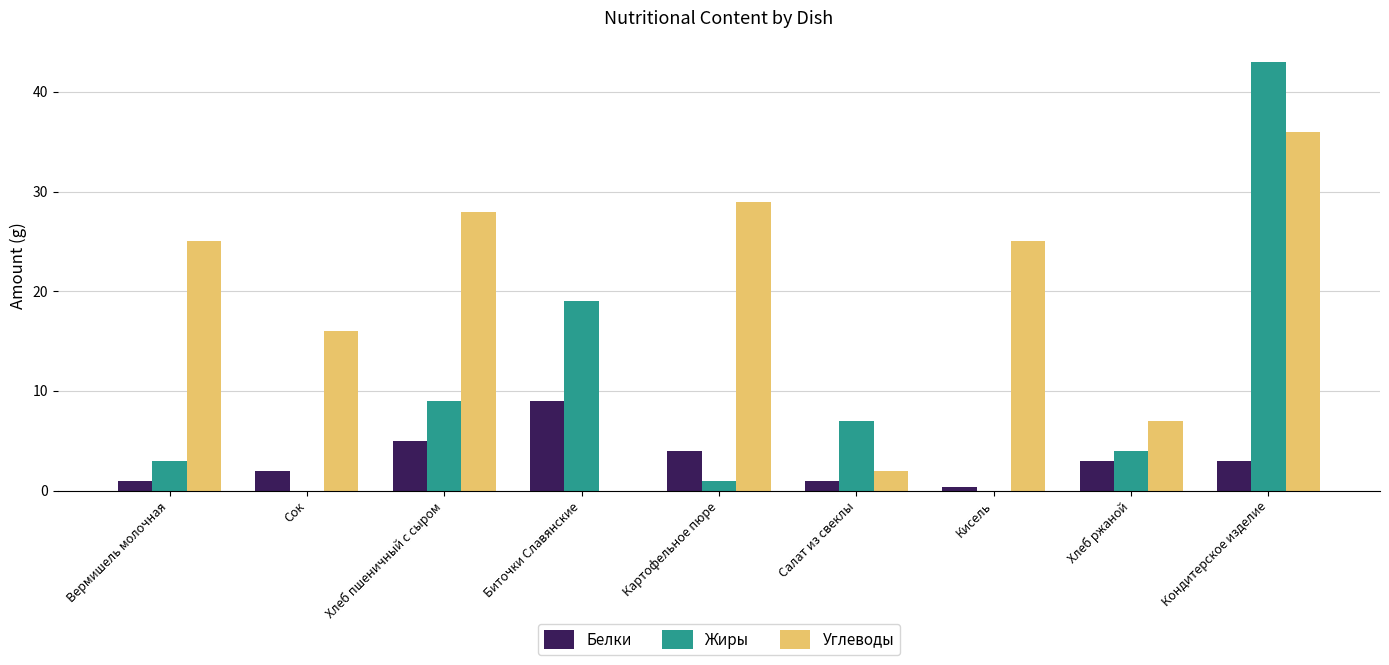

What is the total value across all series at Кондитерское изделие?

82.0